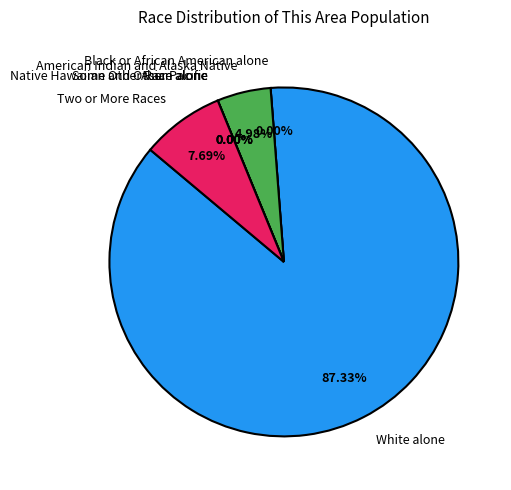

Is the sum of Asian alone and Some Other Race alone greater than half?

No